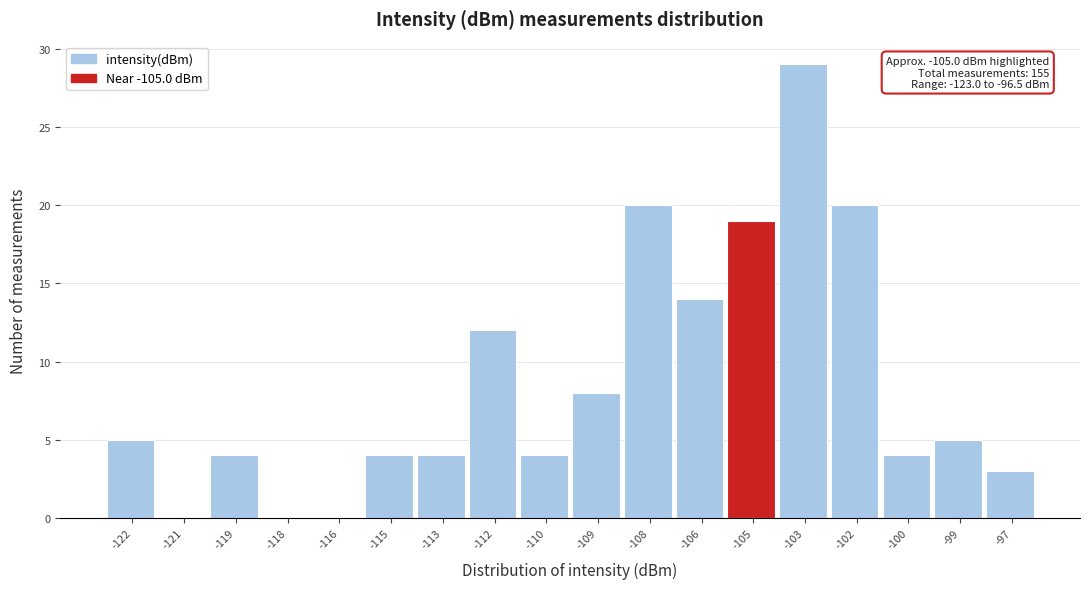

Reading right to left, extract all data points from this chart.

-97=3	-99=5	-100=4	-102=20	-103=29	-105=19	-106=14	-108=20	-109=8	-110=4	-112=12	-113=4	-115=4	-116=0	-118=0	-119=4	-121=0	-122=5